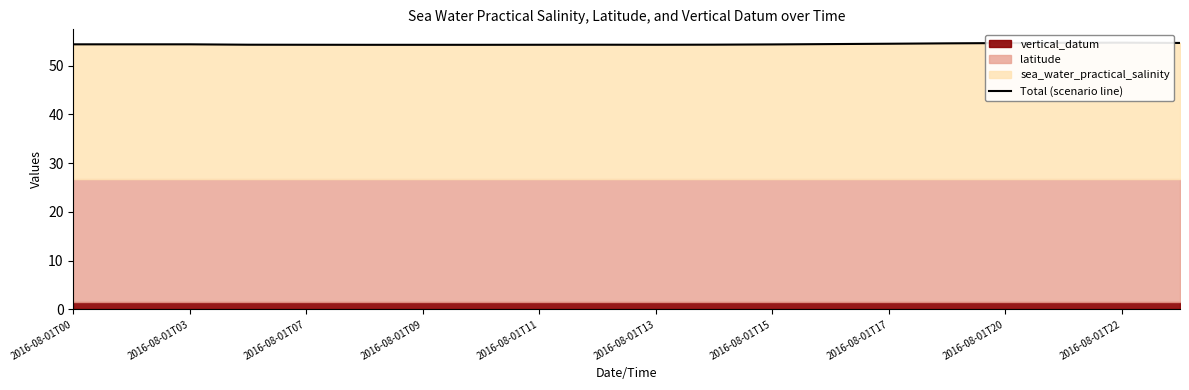

What is the sum of the values at 2016-08-01T03 and 17?

109.0